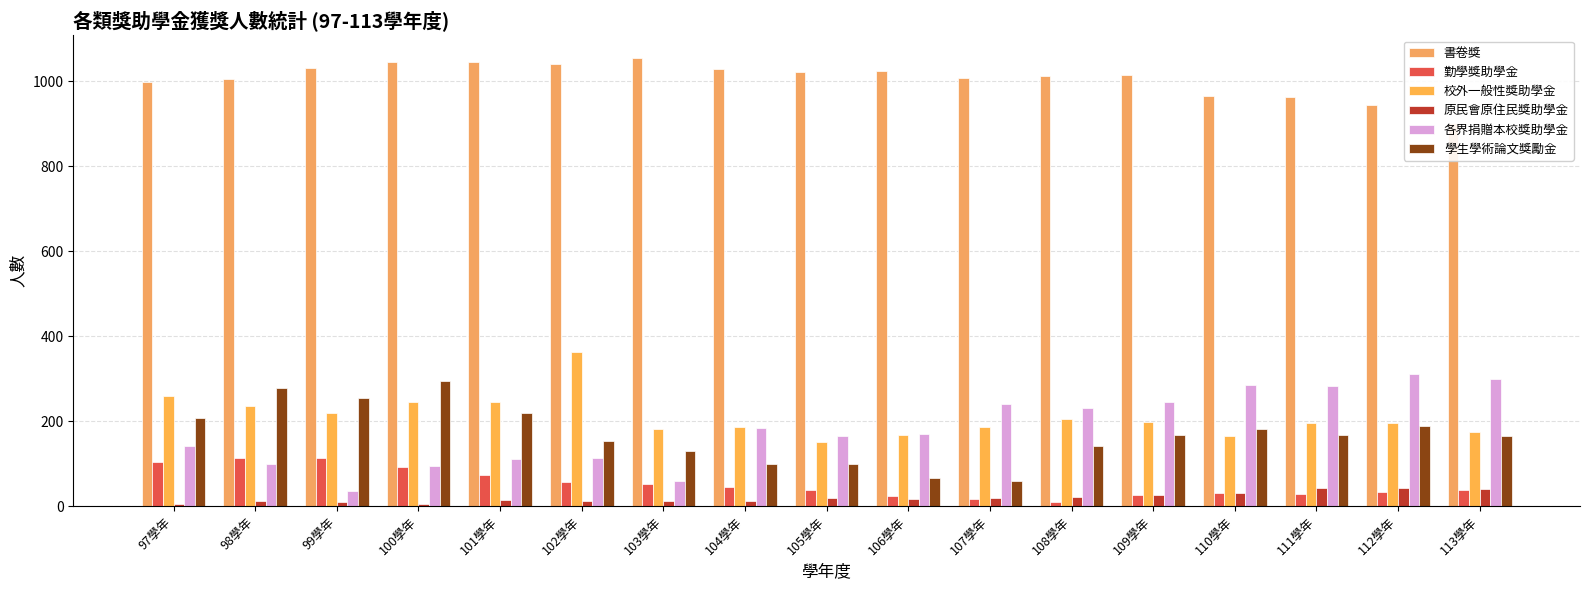

What is the maximum value for 校外一般性獎助學金?

363